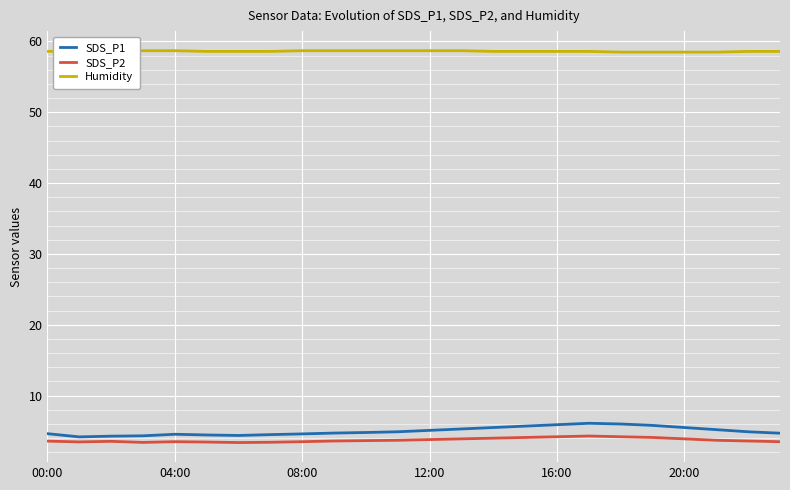

The SDS_P2 series shows 0.8 at 08:00. True or false?

False